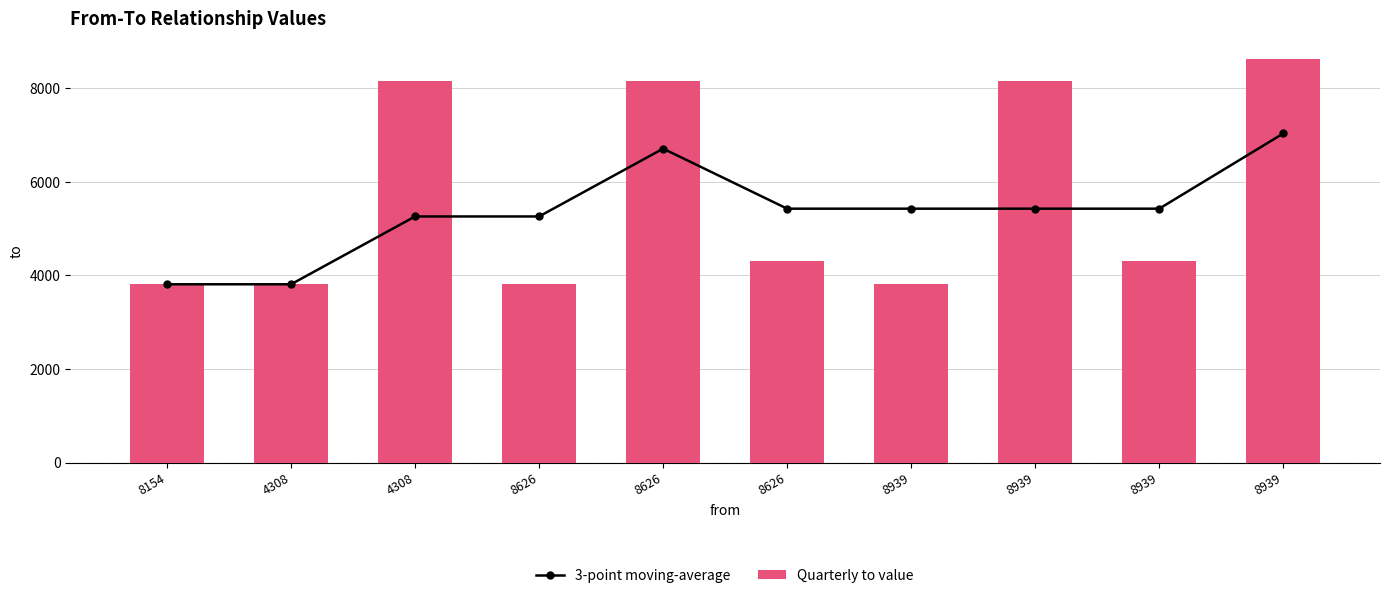

Between 8626 and 8939, which series saw the biggest shift?

Quarterly to value